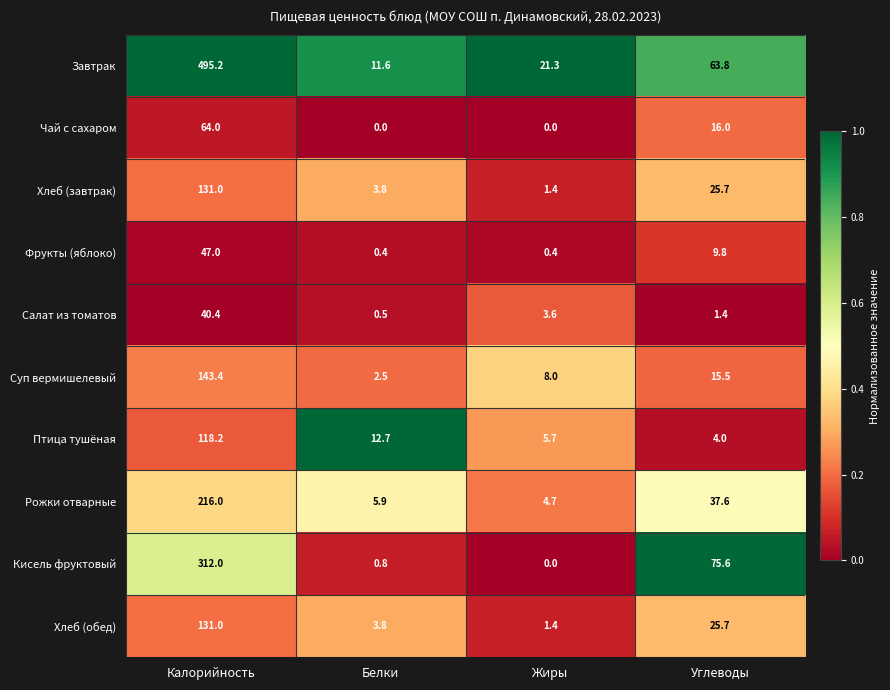

List the labels in order of Салат из томатов value, largest first.

Калорийность, Жиры, Углеводы, Белки